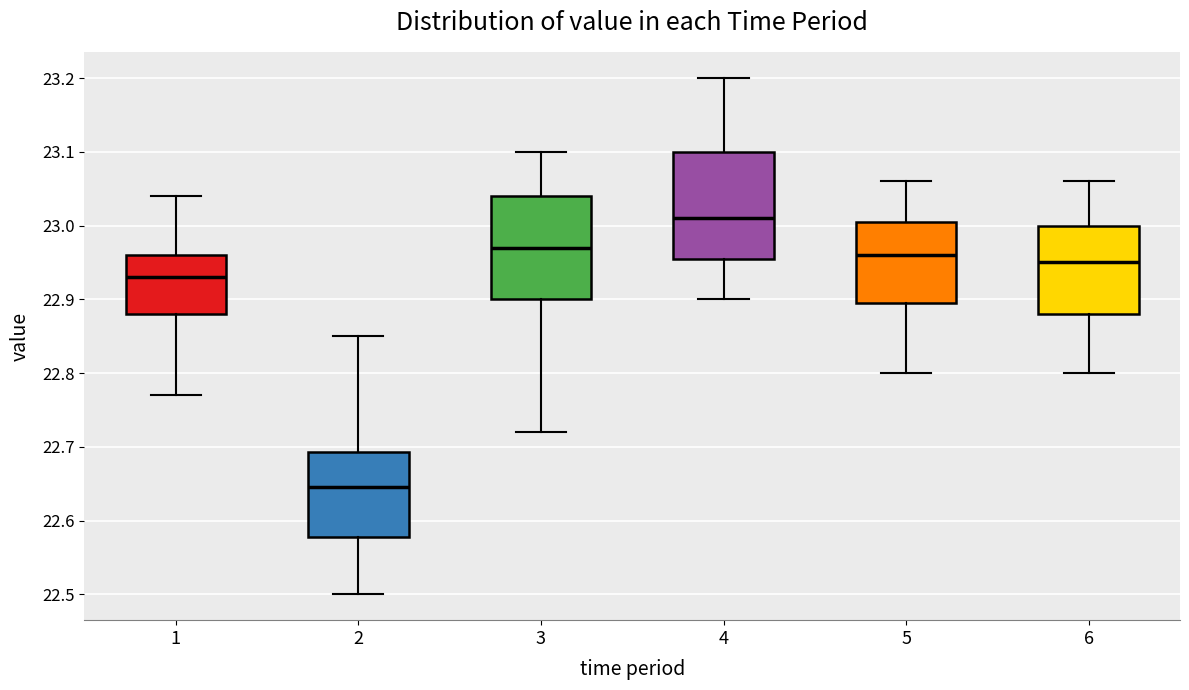

Reading left to right, transcribe this box plot: for each box, give where its median line is, the range the box spans, and where its two whiskers end, as read against the y-axis. The values are not printed on the chart, so give them approximately, as read against the axis.

1: median 22.93, box 22.88 to 22.96, whiskers 22.77 to 23.04
2: median 22.65, box 22.58 to 22.69, whiskers 22.50 to 22.85
3: median 22.97, box 22.90 to 23.04, whiskers 22.72 to 23.10
4: median 23.01, box 22.96 to 23.10, whiskers 22.90 to 23.20
5: median 22.96, box 22.90 to 23.01, whiskers 22.80 to 23.06
6: median 22.95, box 22.88 to 23.00, whiskers 22.80 to 23.06